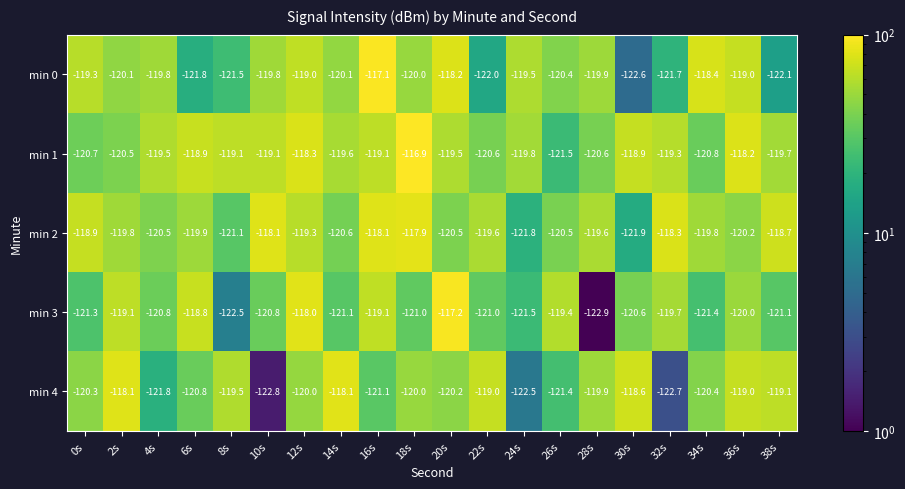

What is the total value across all series at 38s?

-600.7